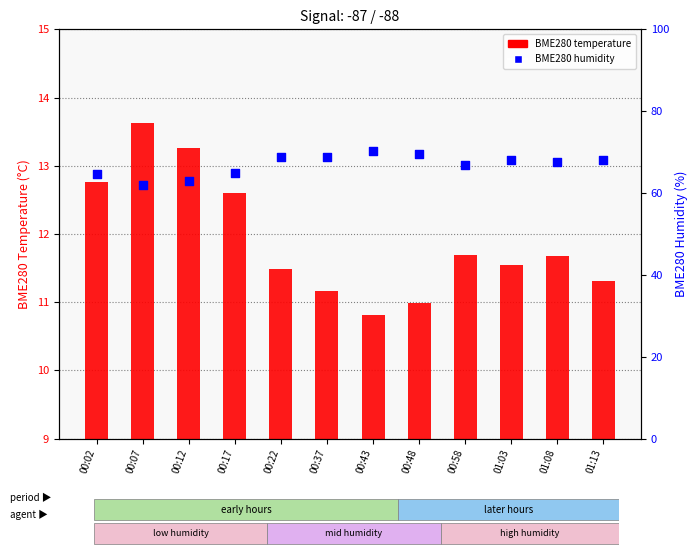

At which category is the sum across all series the highest?

00:43